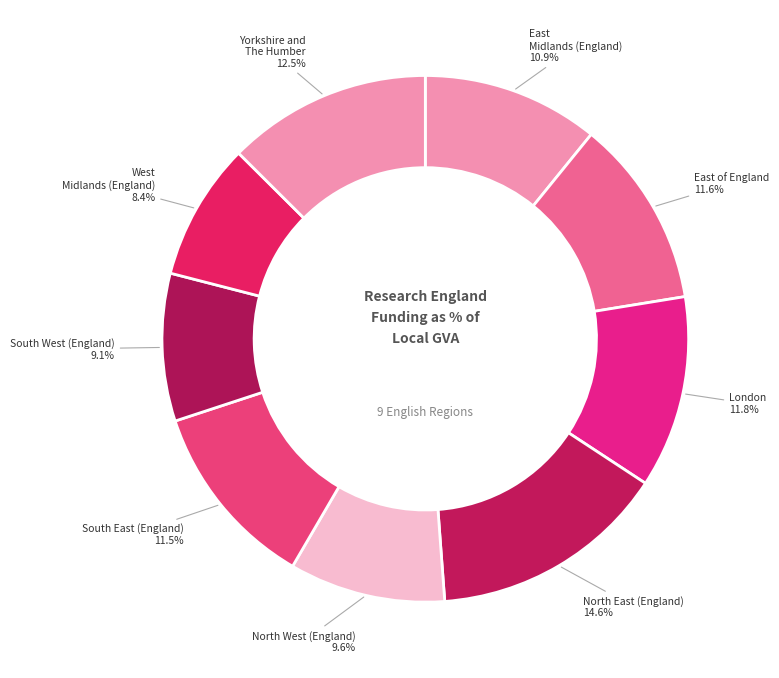

Count the number of slices in the pie.

9